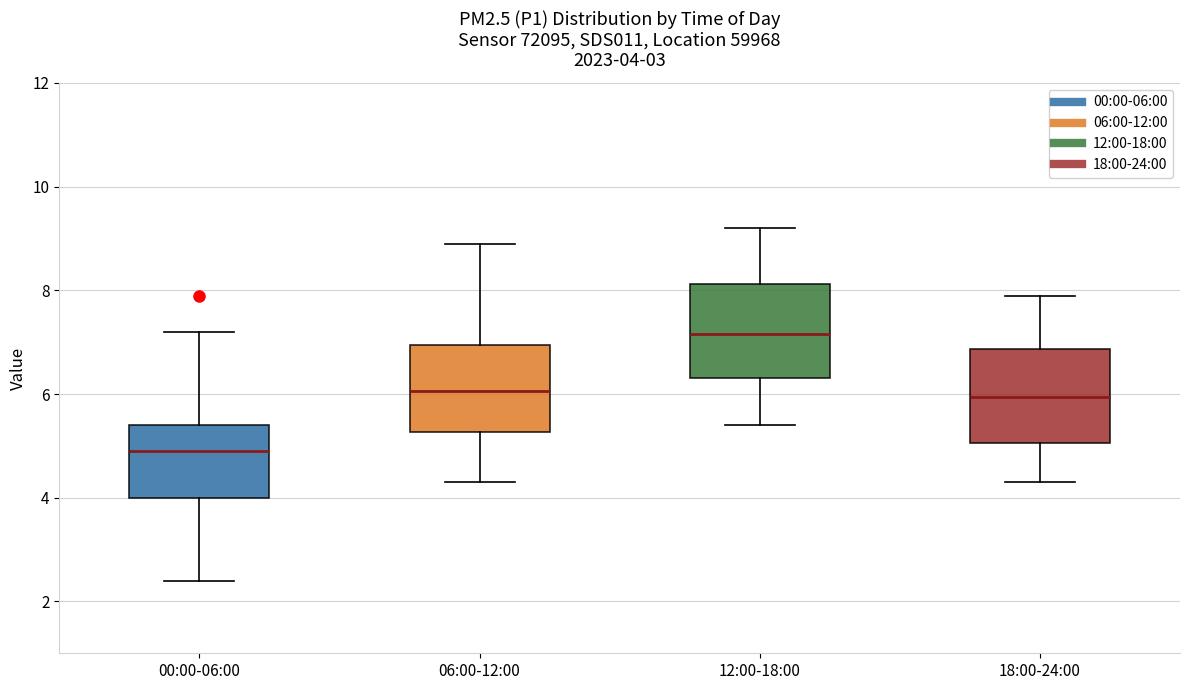

Which box has the highest median line?

12:00-18:00